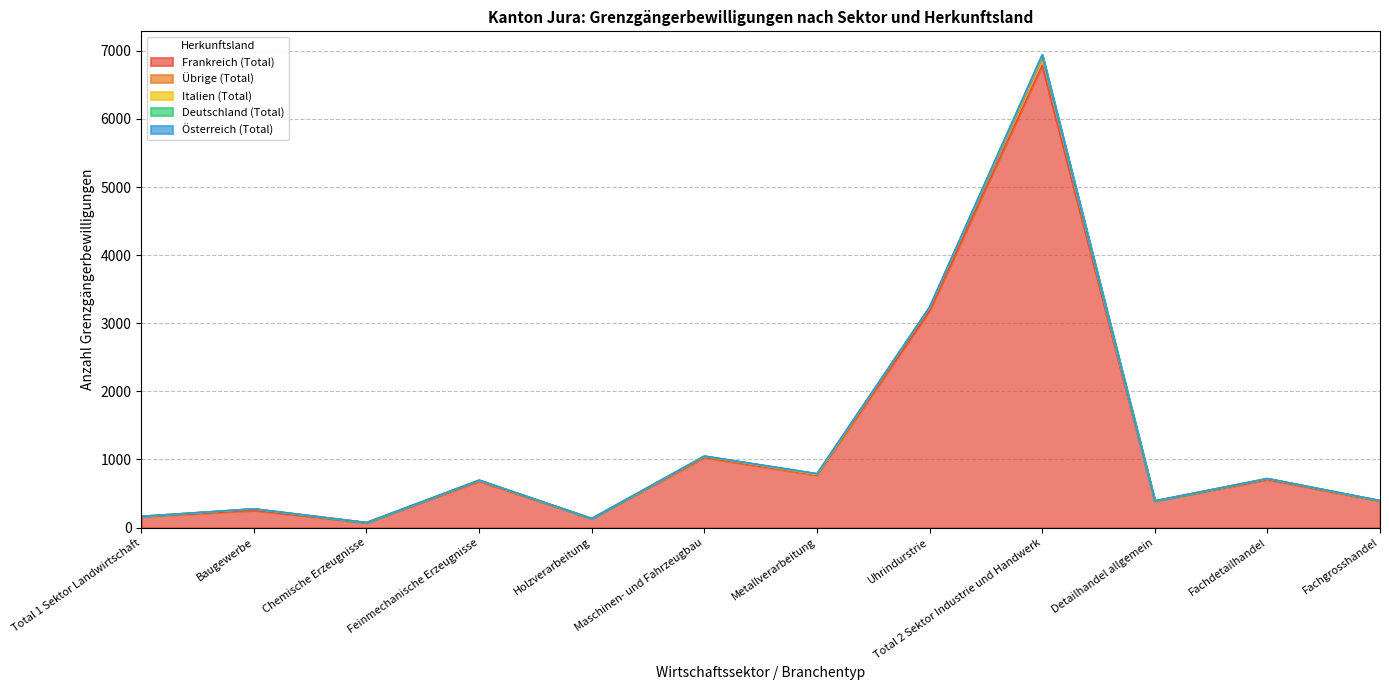

In Frankreich (Total), how many points are lower than both neighbors (excluding endpoints)?

4